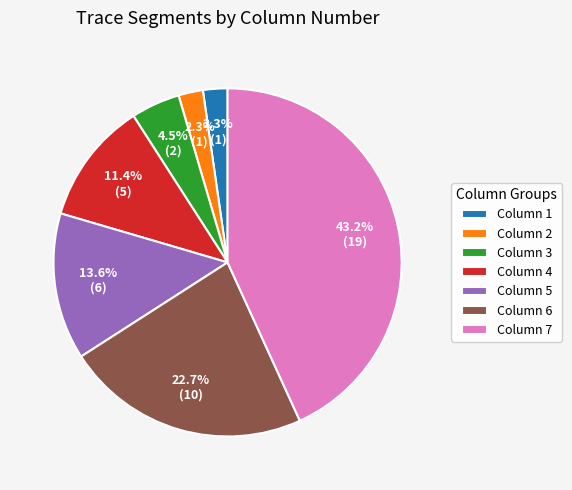

What portion of the pie excludes Column 1?

97.7%